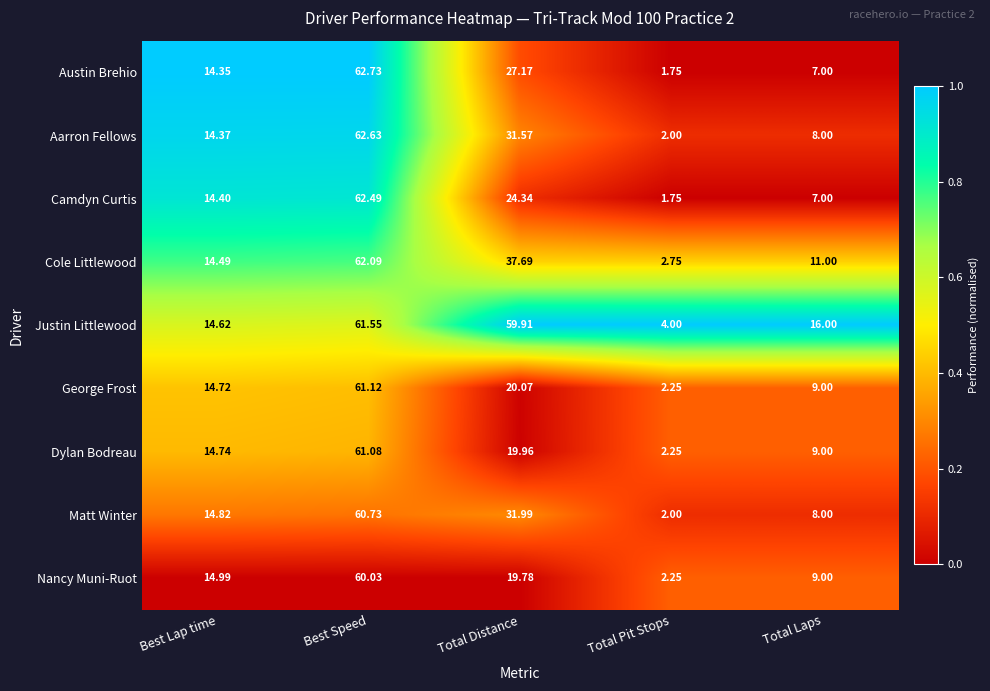

At which label does Justin Littlewood first exceed 16?

Best Speed